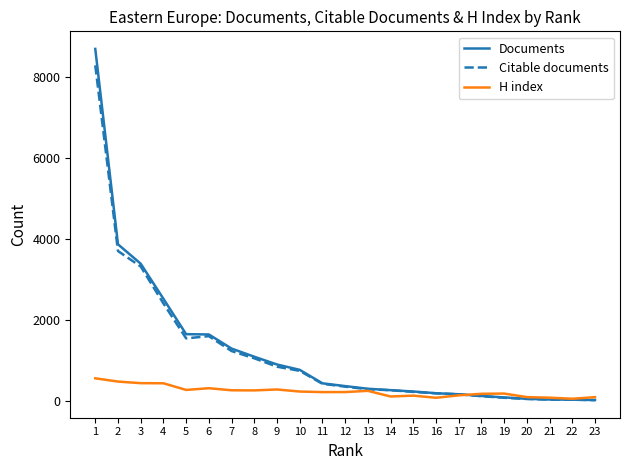

The value of H index at 2 is 776. True or false?

False